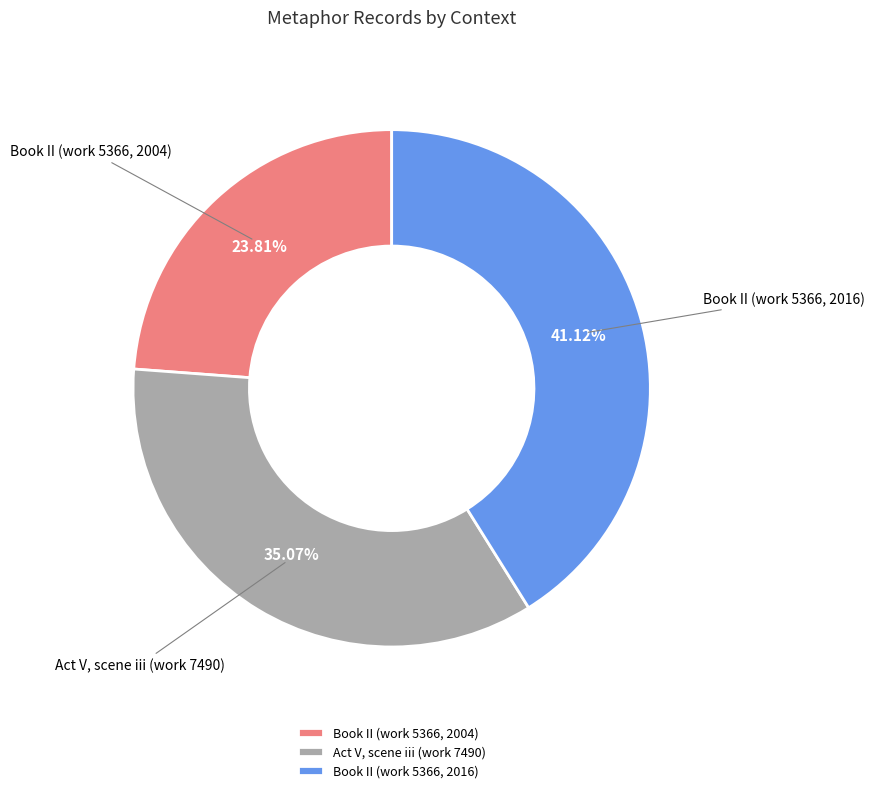

Between Book II (work 5366, 2016) and Act V, scene iii (work 7490), which is larger?

Book II (work 5366, 2016)